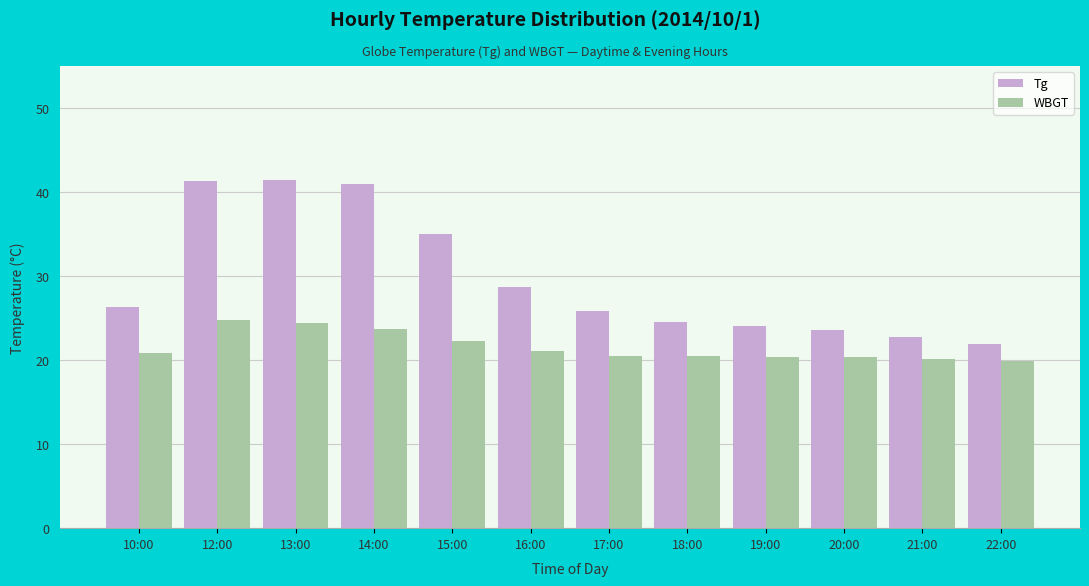

The WBGT series shows 24.8 at 12:00. True or false?

True